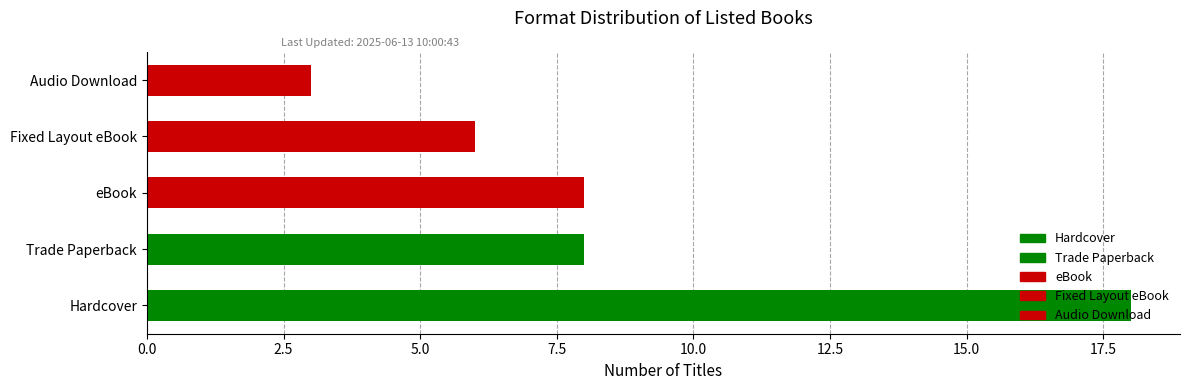

Rank the categories by value from highest to lowest.

Hardcover, Trade Paperback, eBook, Fixed Layout eBook, Audio Download